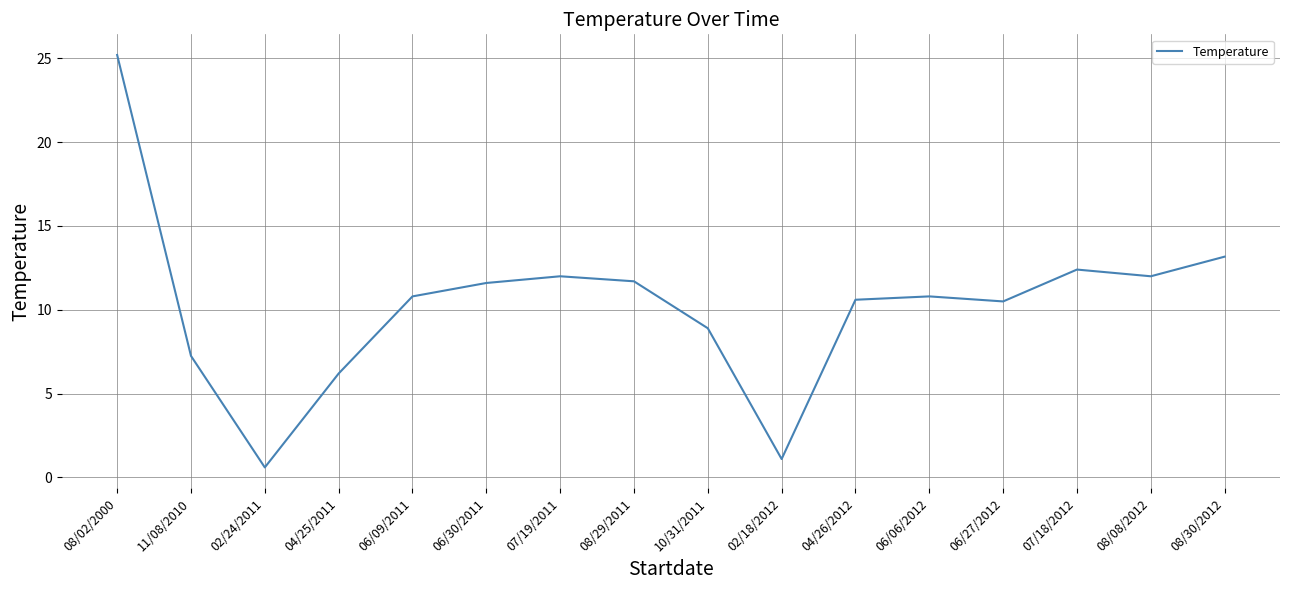

Is it true that the value at 06/09/2011 is 3.0?

False